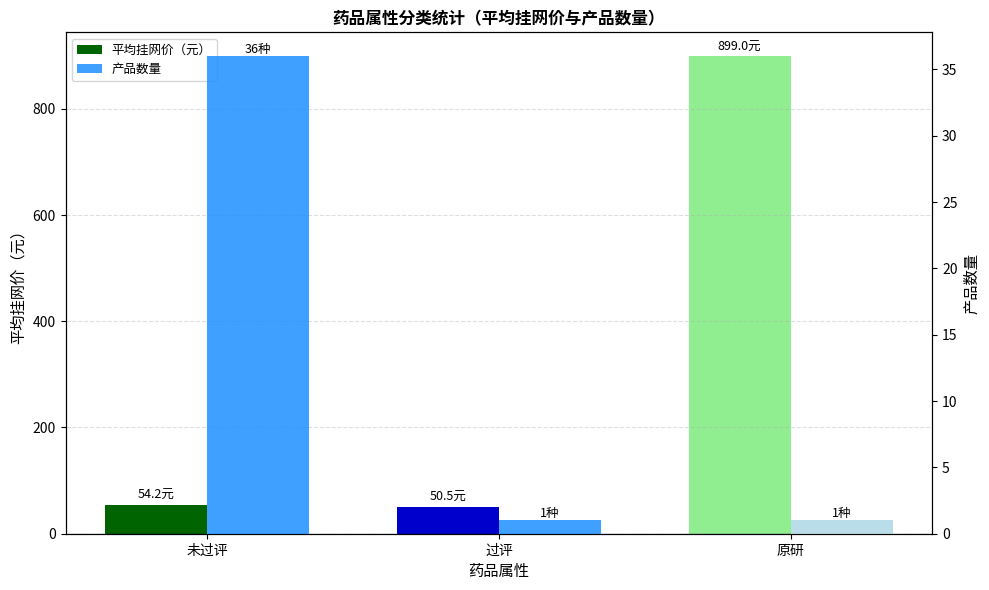

The 产品数量 series shows 36.0 at 未过评. True or false?

True